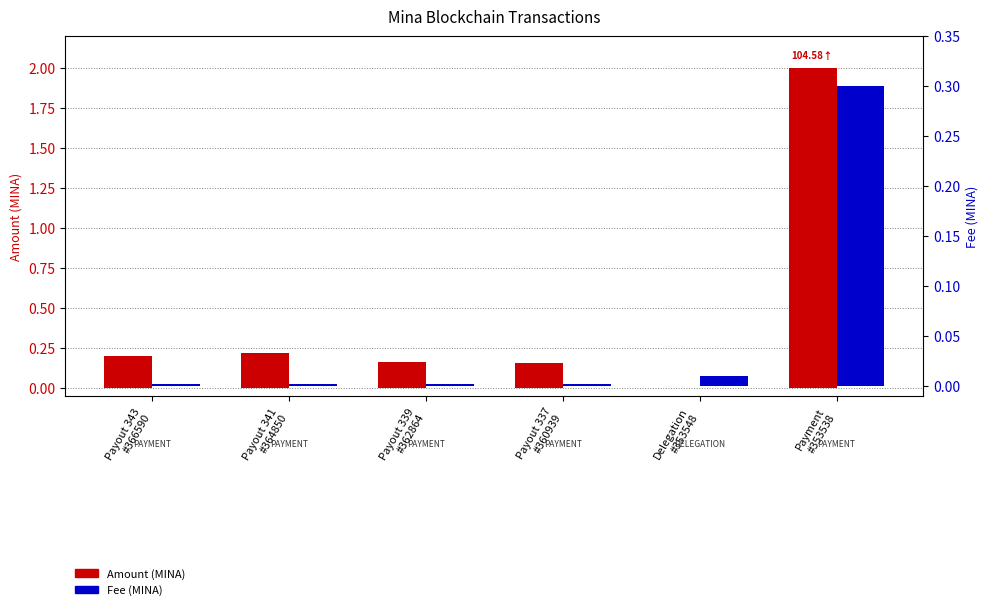

Which series has the largest total across all categories?

Amount (MINA)